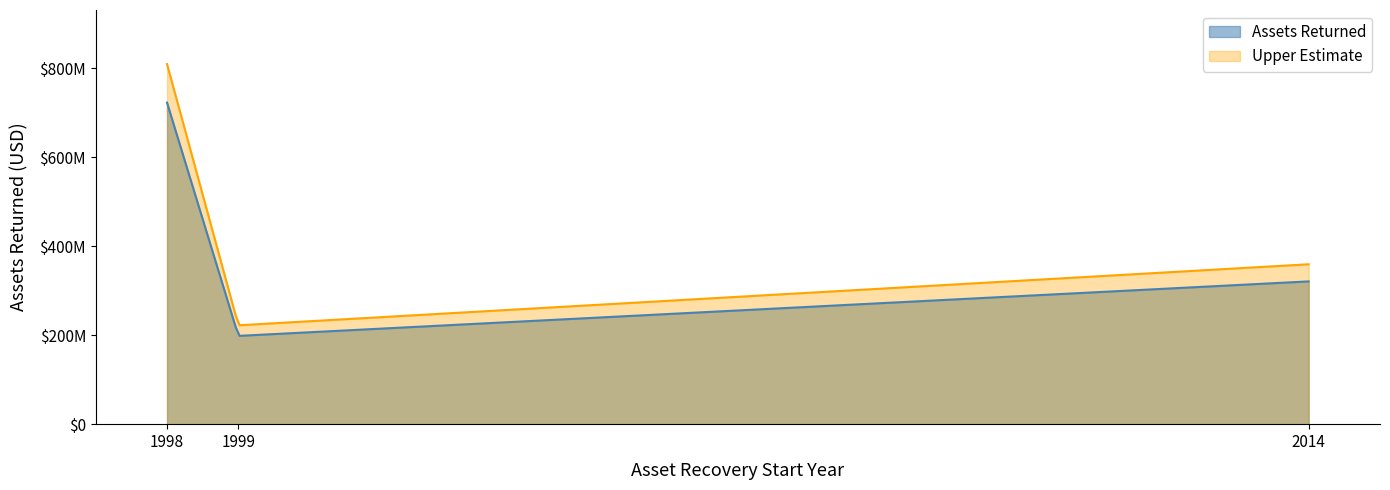

Count the number of categories in the chart.

3